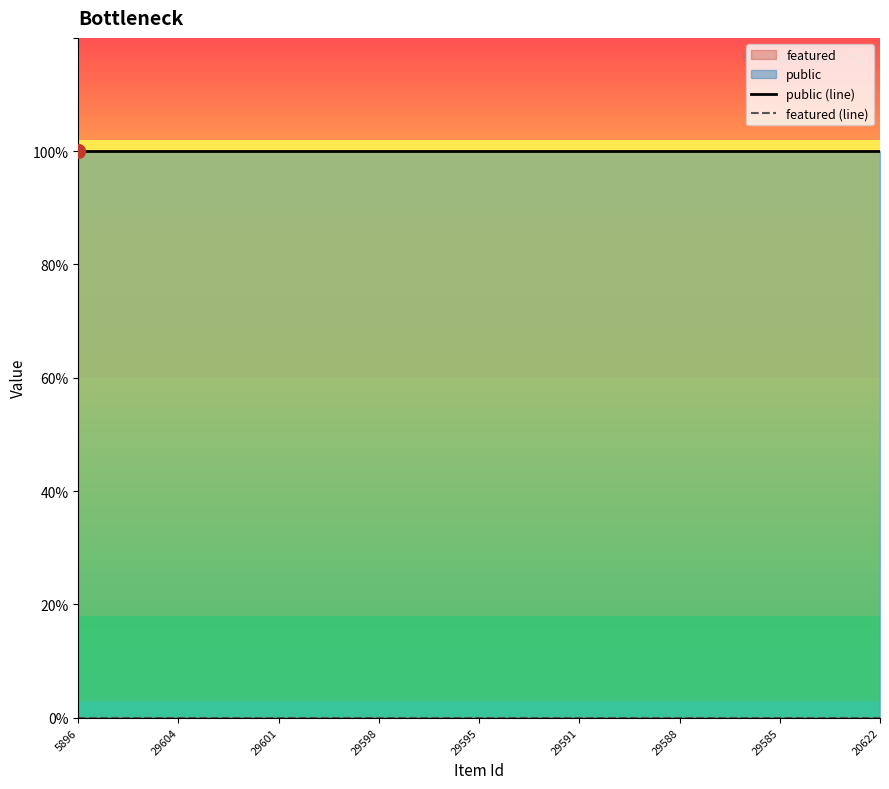

At 13, list the series in order from smallest to largest.

featured (line), public (line)